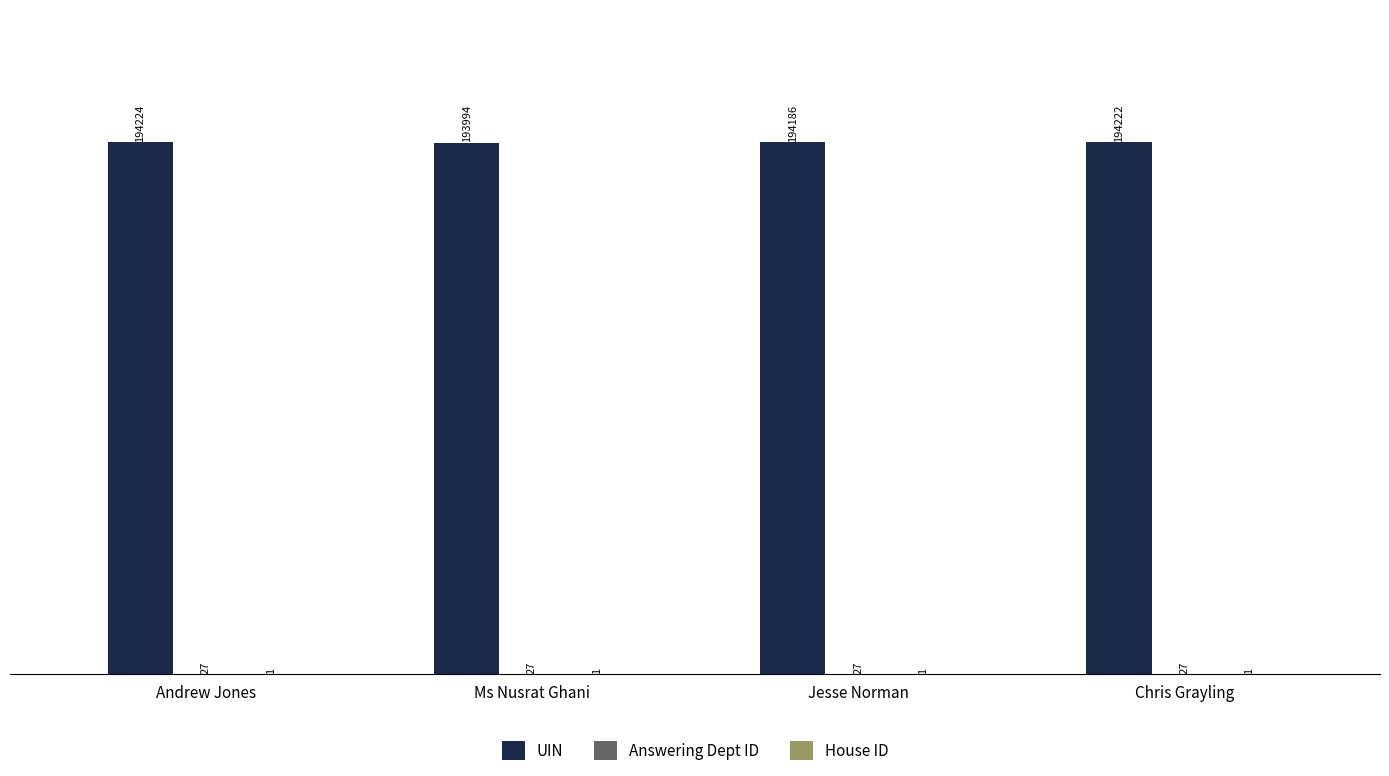

What is the greatest value displayed?

194224